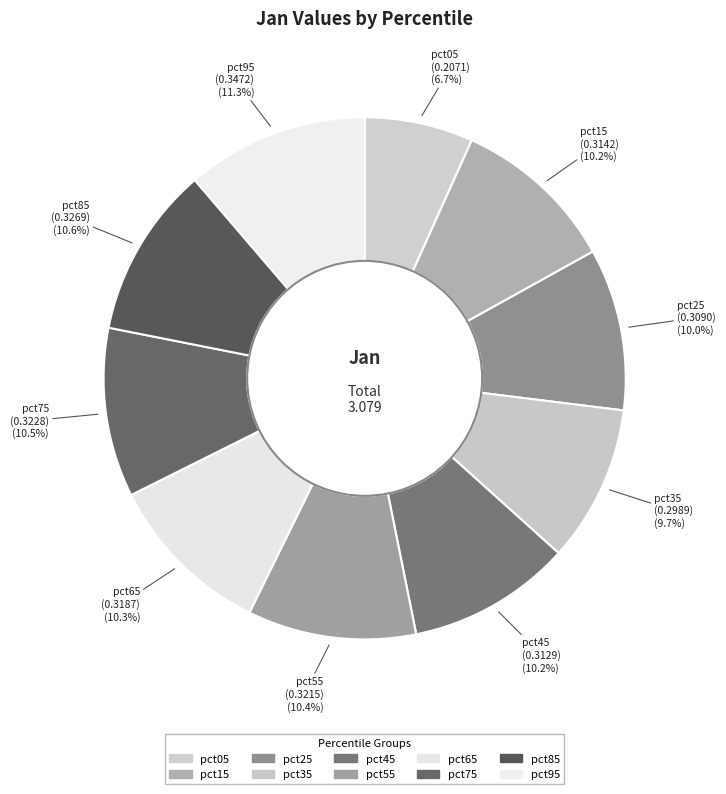

The pct85 slice represents 11% of the pie. True or false?

True